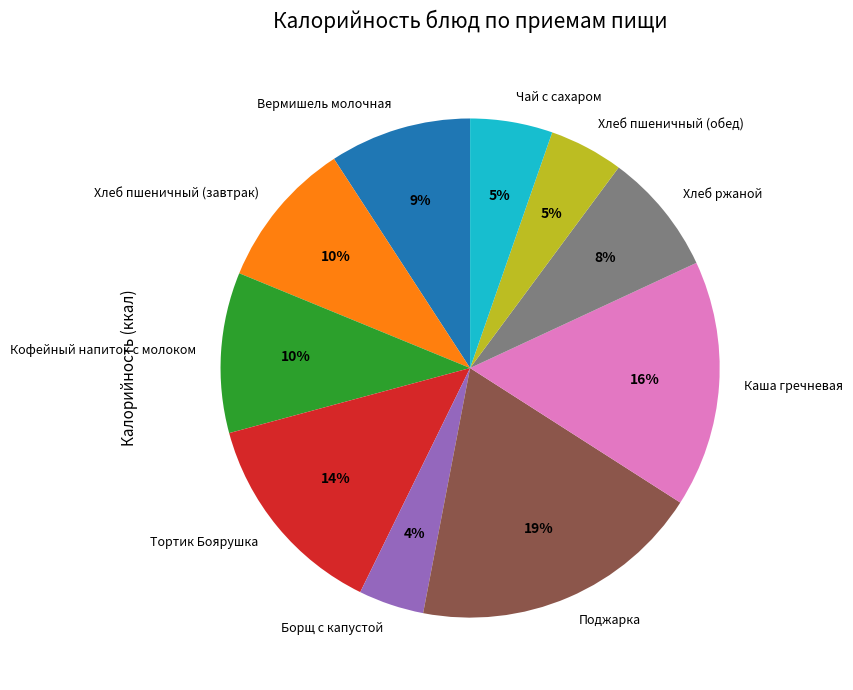

Which slice is the largest?

Поджарка